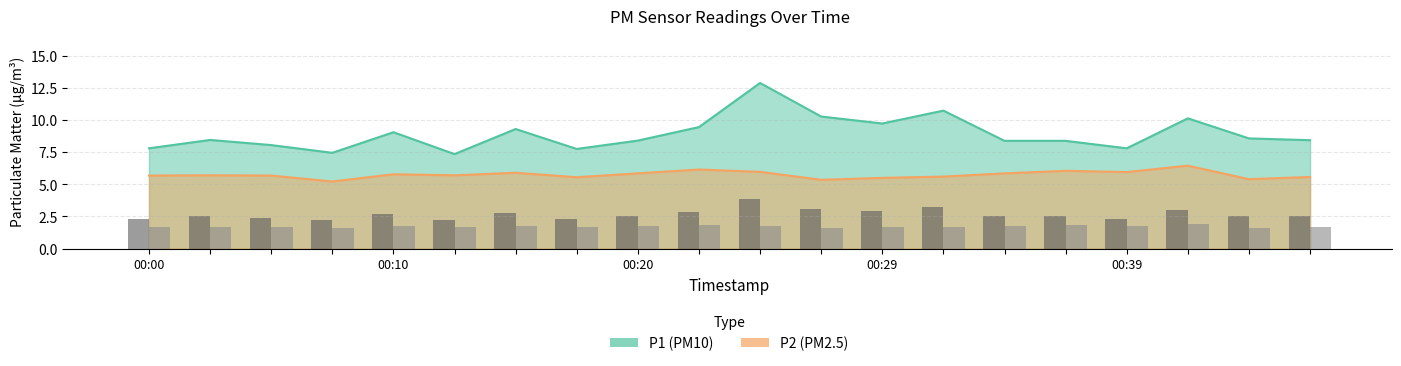

Which series has the largest total across all categories?

P1